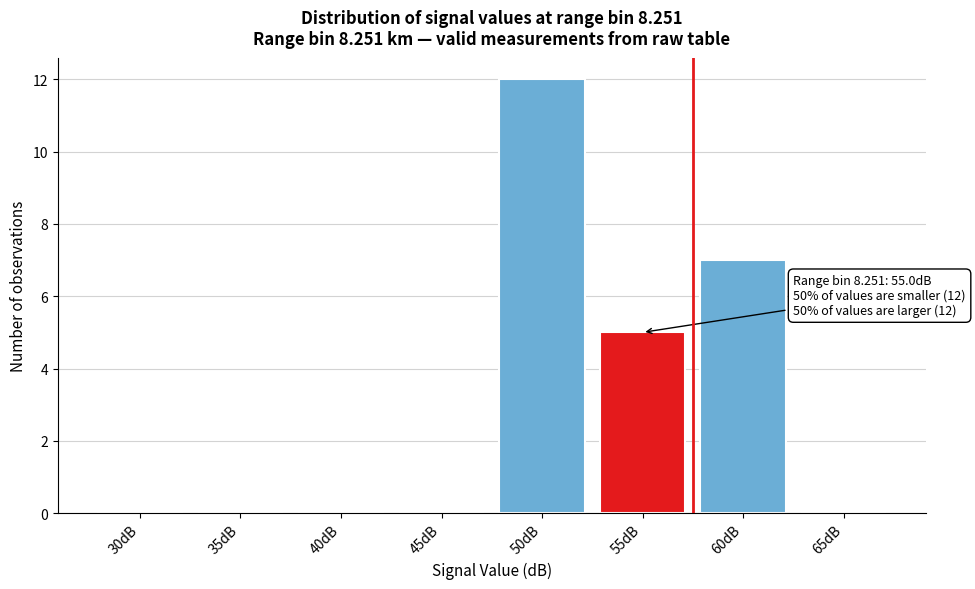

Reading left to right, list all the values displayed in this chart.

30dB=0	35dB=0	40dB=0	45dB=0	50dB=12	55dB=5	60dB=7	65dB=0